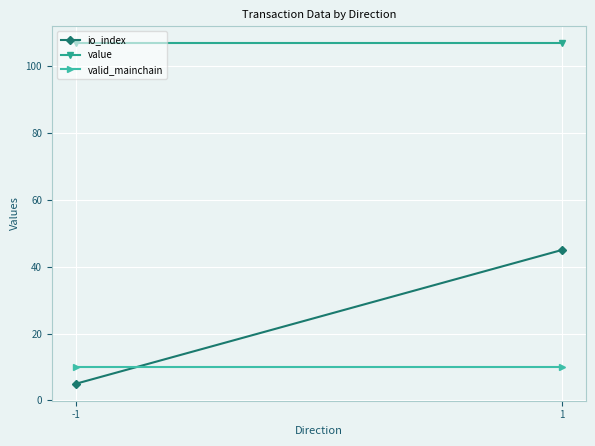

At which label is io_index closest to 25?

-1